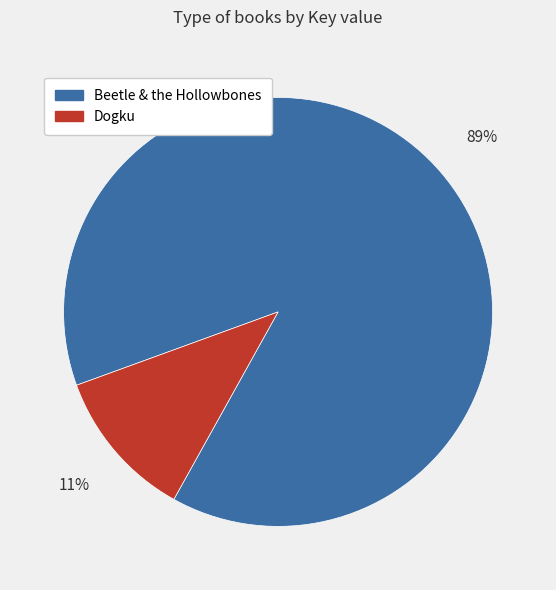

Between Beetle & the Hollowbones and Dogku, which is larger?

Beetle & the Hollowbones